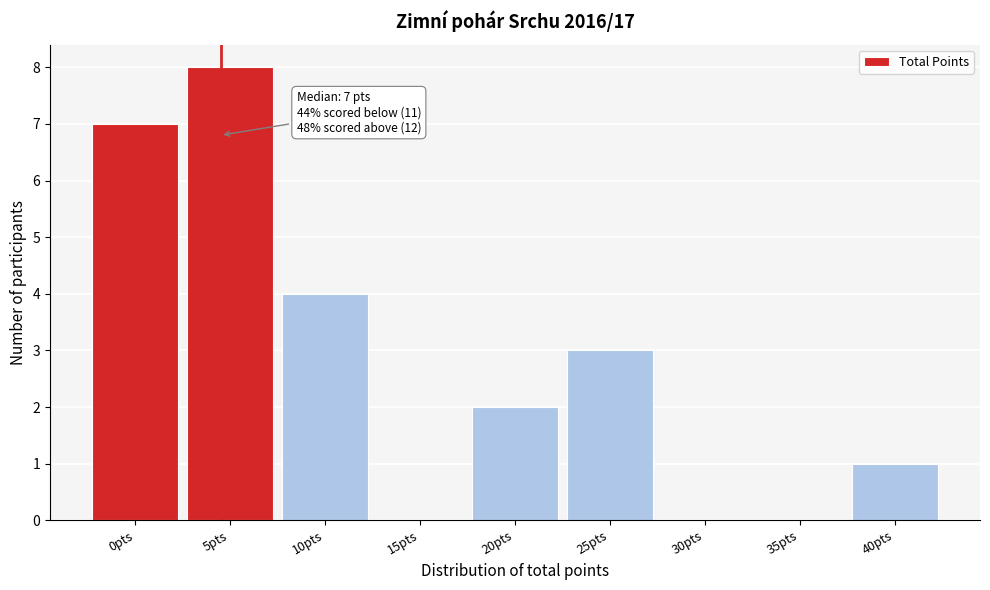

Reading left to right, list all the values displayed in this chart.

0pts=7	5pts=8	10pts=4	15pts=0	20pts=2	25pts=3	30pts=0	35pts=0	40pts=1